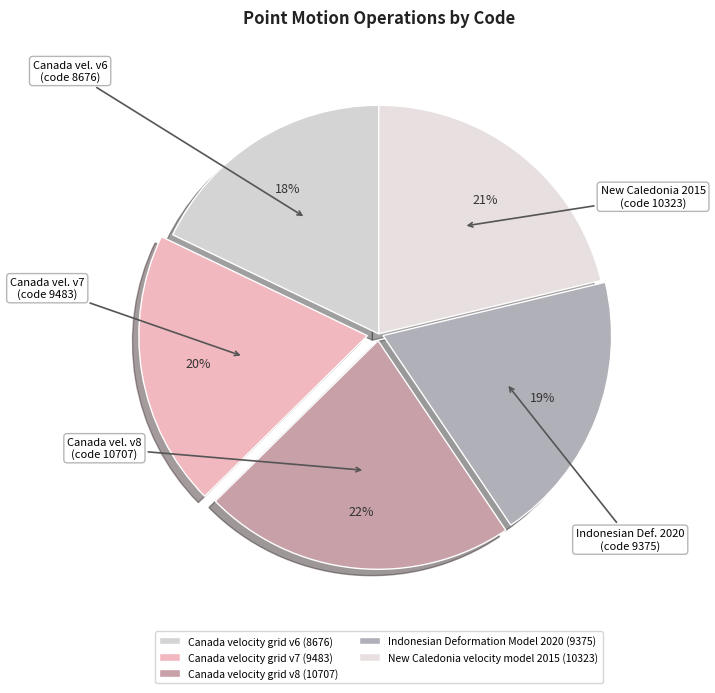

What is the smallest slice in the pie chart?

Canada velocity grid v6